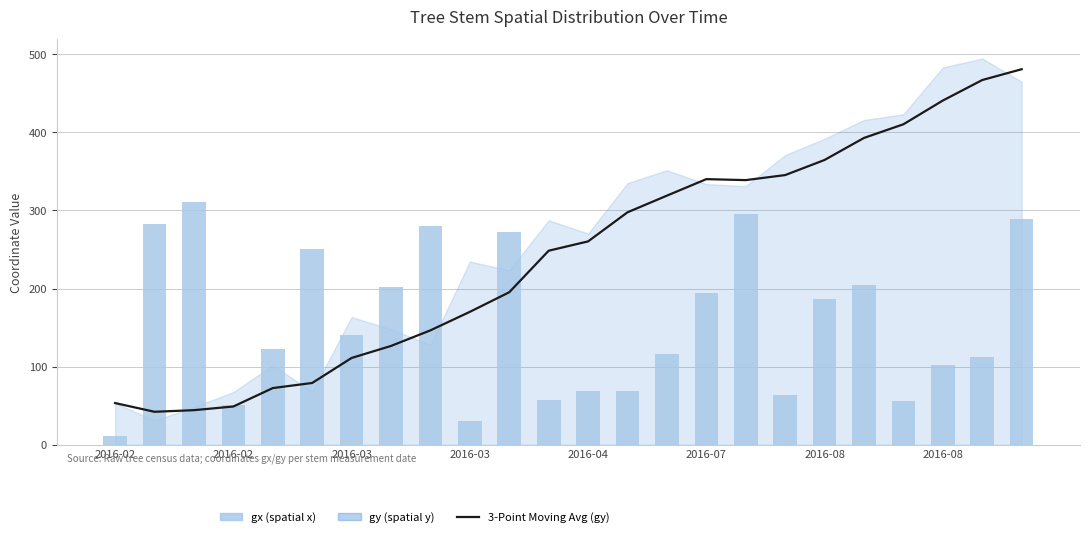

Is it true that 3-Point Moving Avg (gy) equals 205.6 at 14?

False